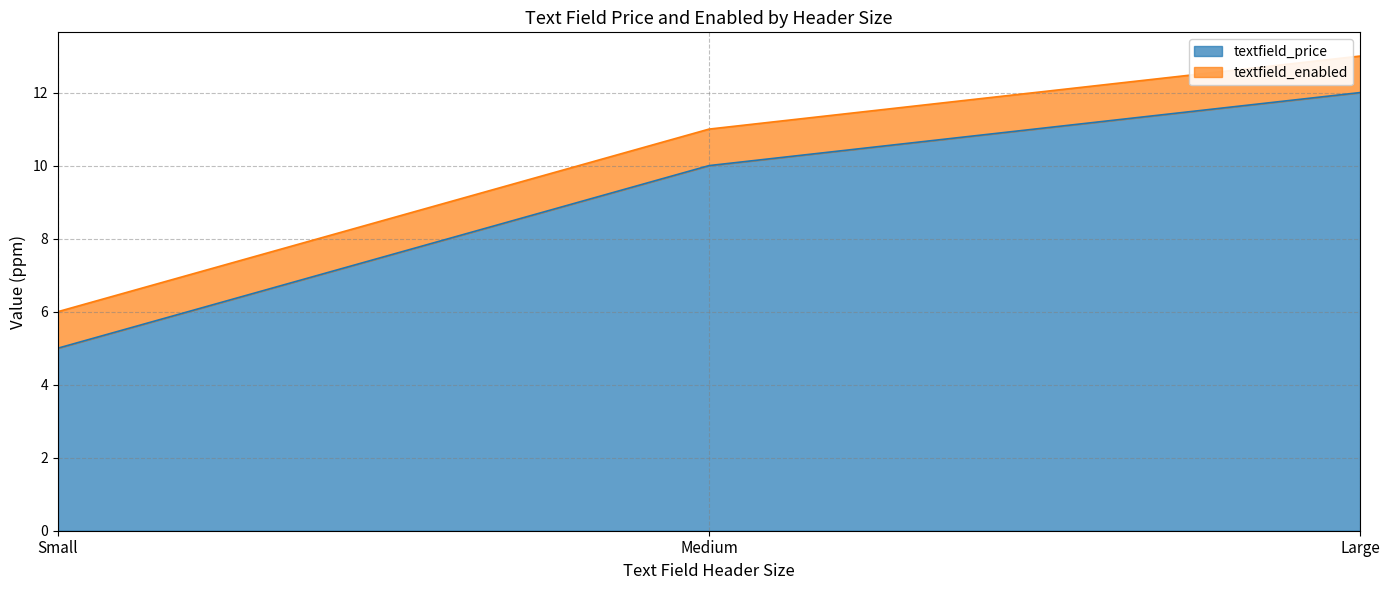

At which label is textfield_price closest to 8?

Medium